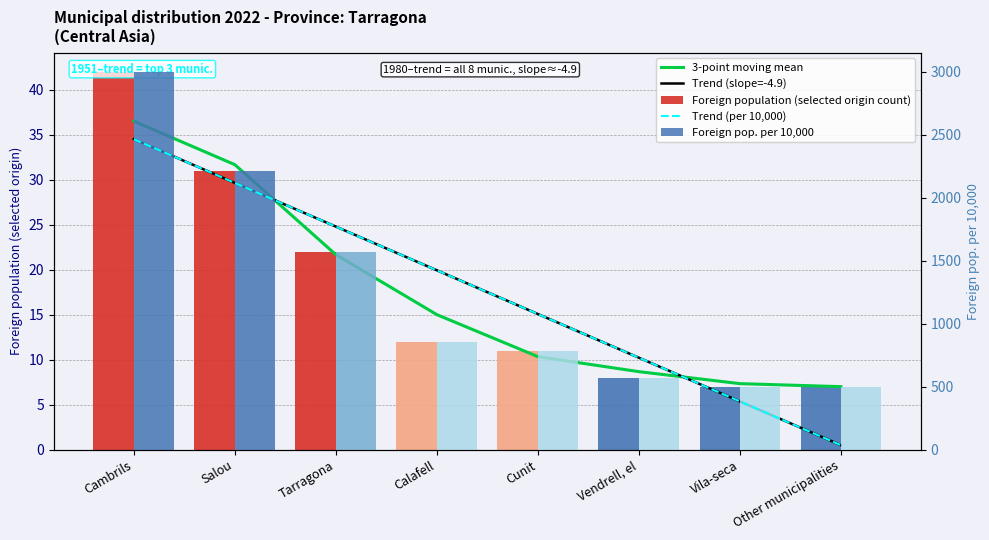

At which label does Trend (per 10,000) first exceed 1423?

Cambrils